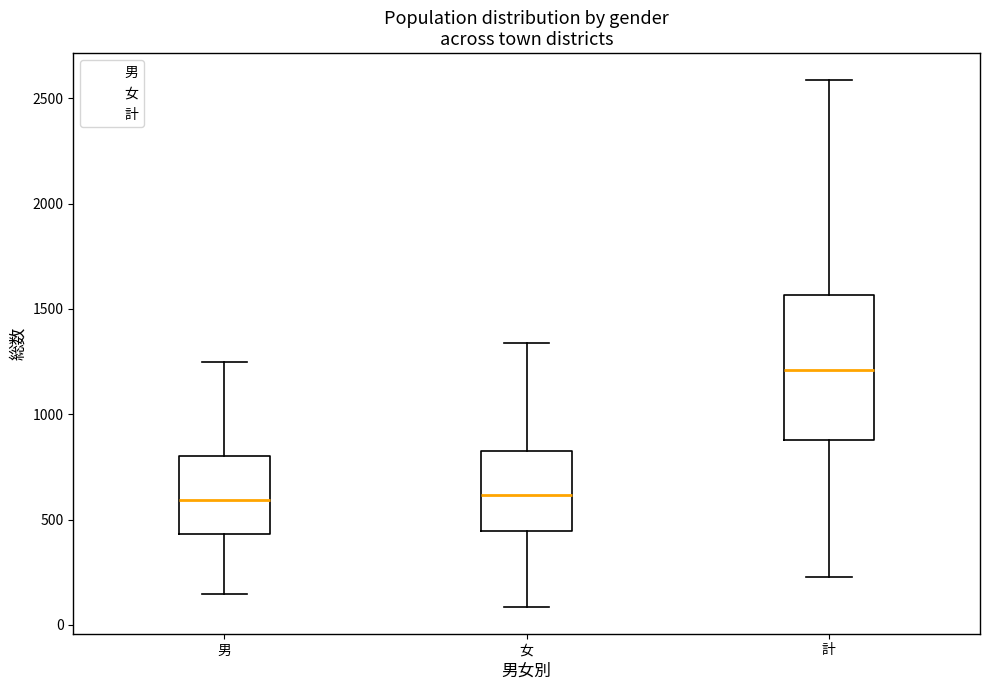

Reading left to right, transcribe this box plot: for each box, give where its median line is, the range the box spans, and where its two whiskers end, as read against the y-axis. The values are not printed on the chart, so give them approximately, as read against the axis.

男: median 600, box 450 to 800, whiskers 150 to 1250
女: median 600, box 450 to 800, whiskers 100 to 1350
計: median 1200, box 900 to 1550, whiskers 250 to 2600